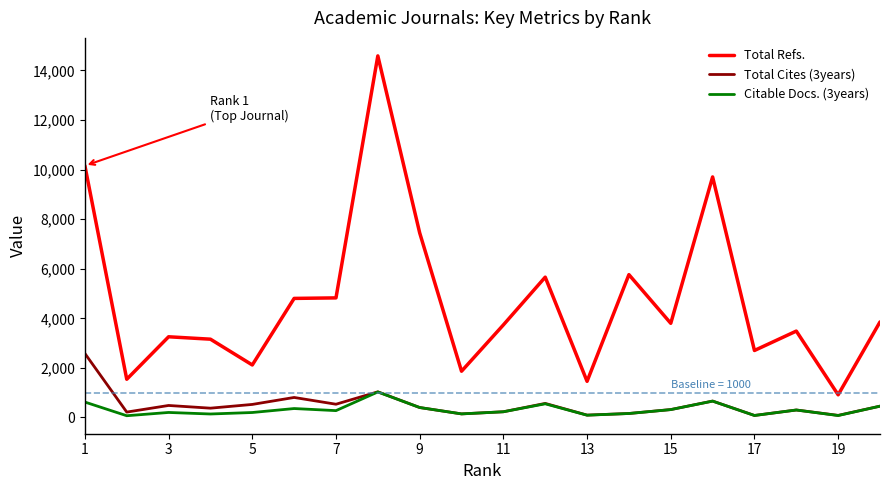

How many lines are shown in the chart?

3